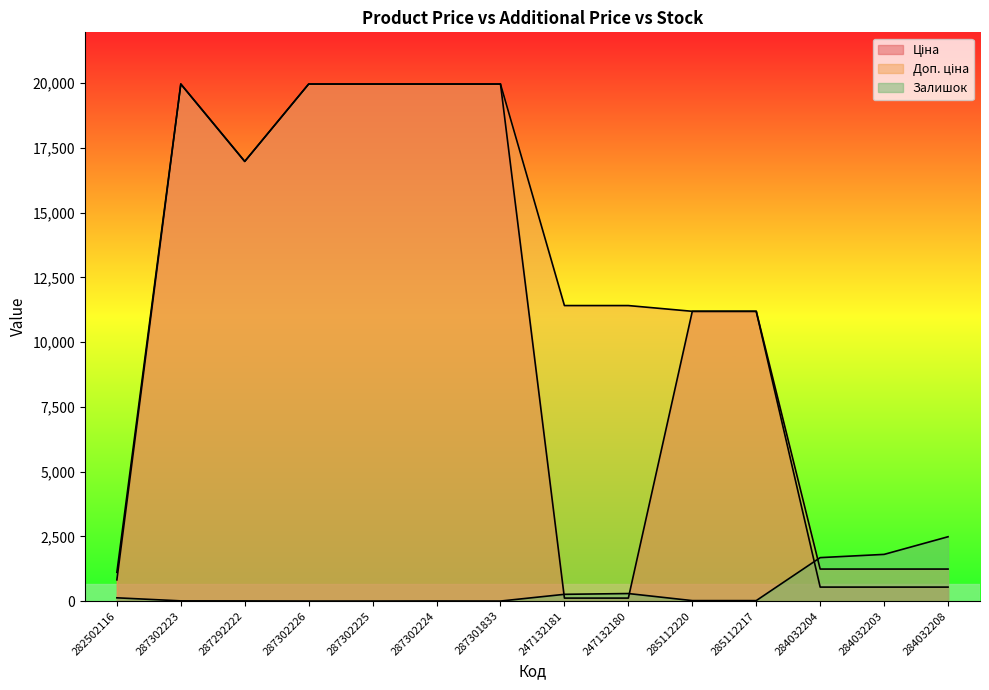

The Ціна series shows 41.0 at 247132181. True or false?

False